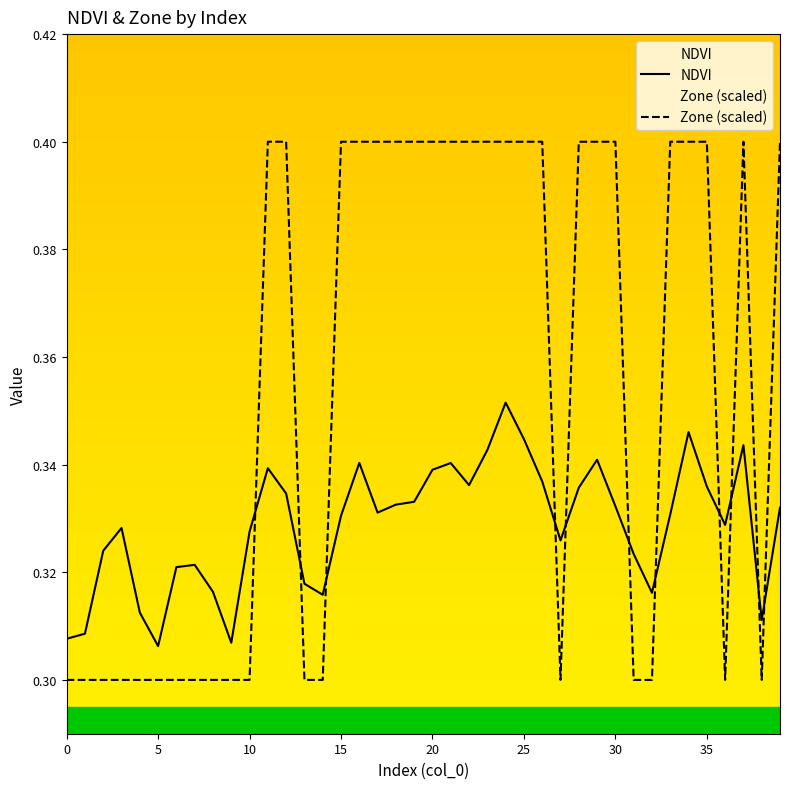

What is the label of the 17th point from the left?

16